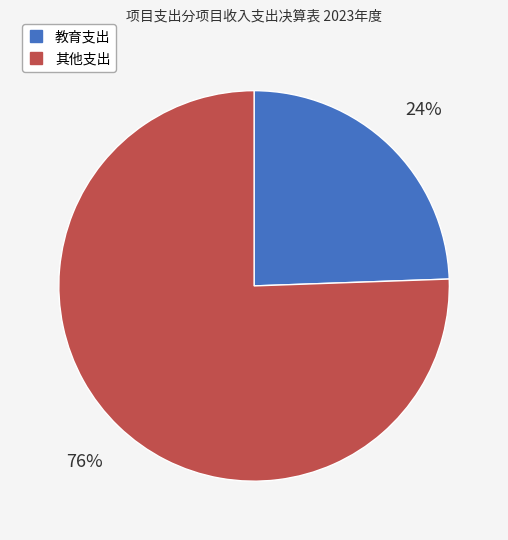

True or false: 其他支出 accounts for 68% of the total.

False